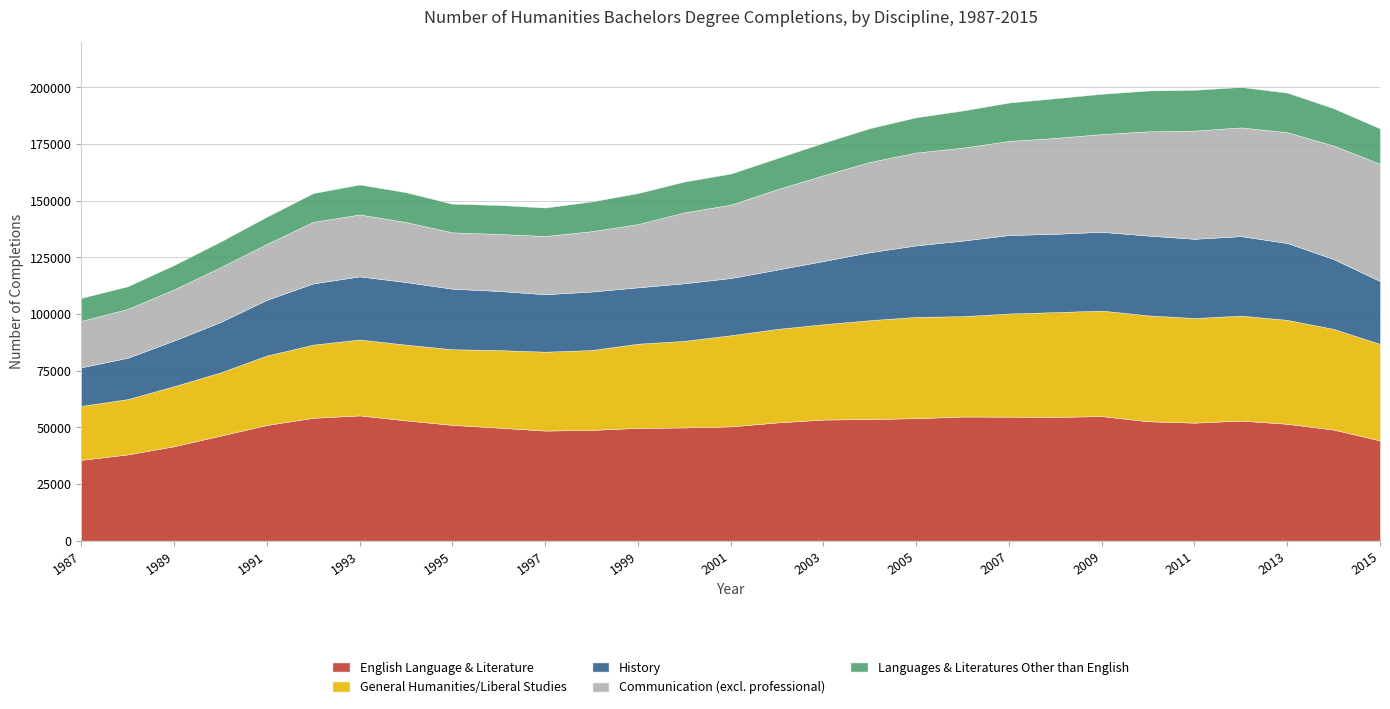

How many intersections are there between Communication (excl. professional) and General Humanities/Liberal Studies?

1